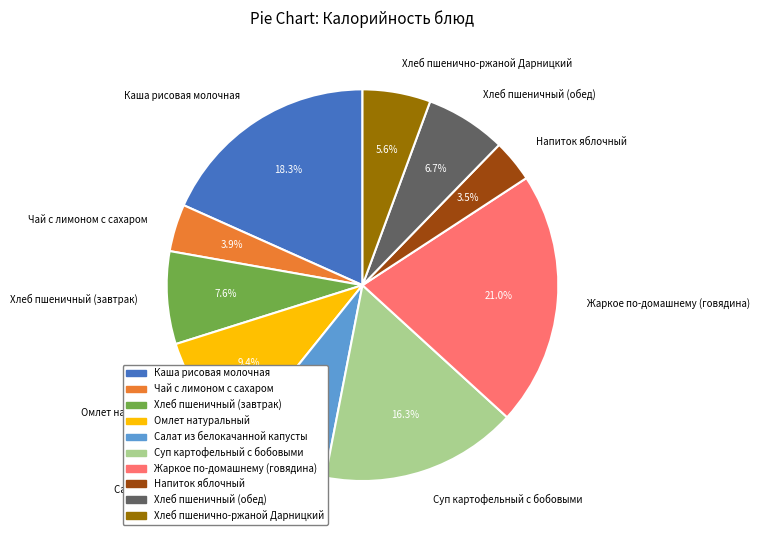

What percentage is the Чай с лимоном с сахаром slice, to the nearest percent?

4%